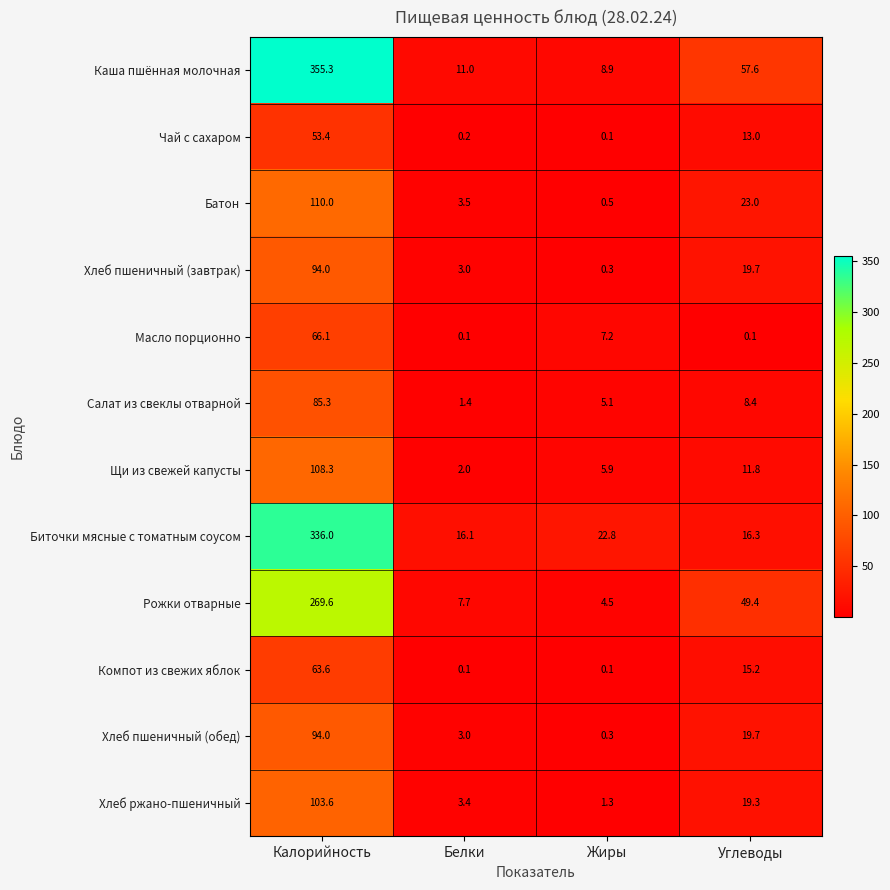

At how many categories does at least one series exceed 300?

1